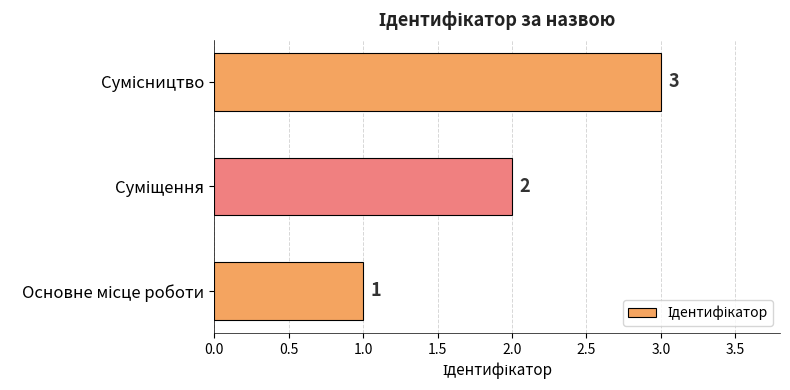

Count the values in the range 1 to 3.

3